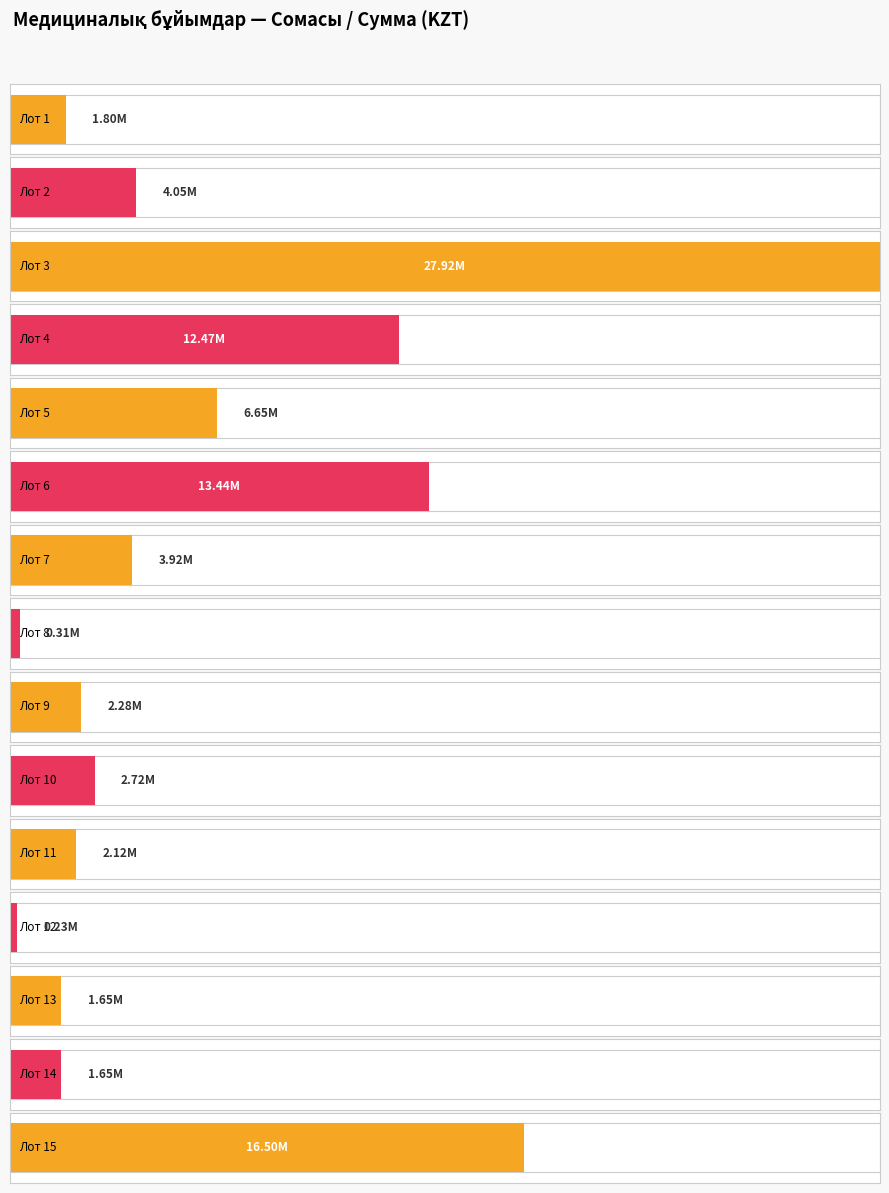

Approximately how many times larger is the value at Лот 12 compared to Лот 8?

0.7